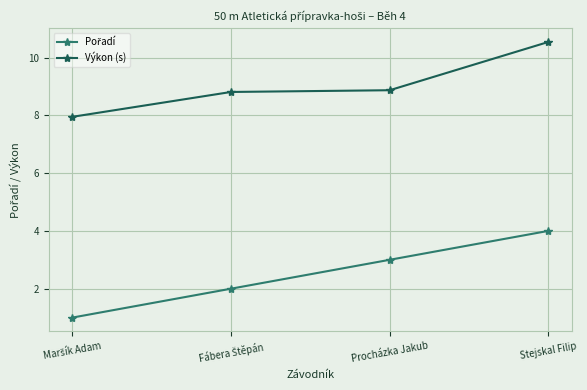

At which label does Výkon (s) reach its peak?

Stejskal Filip